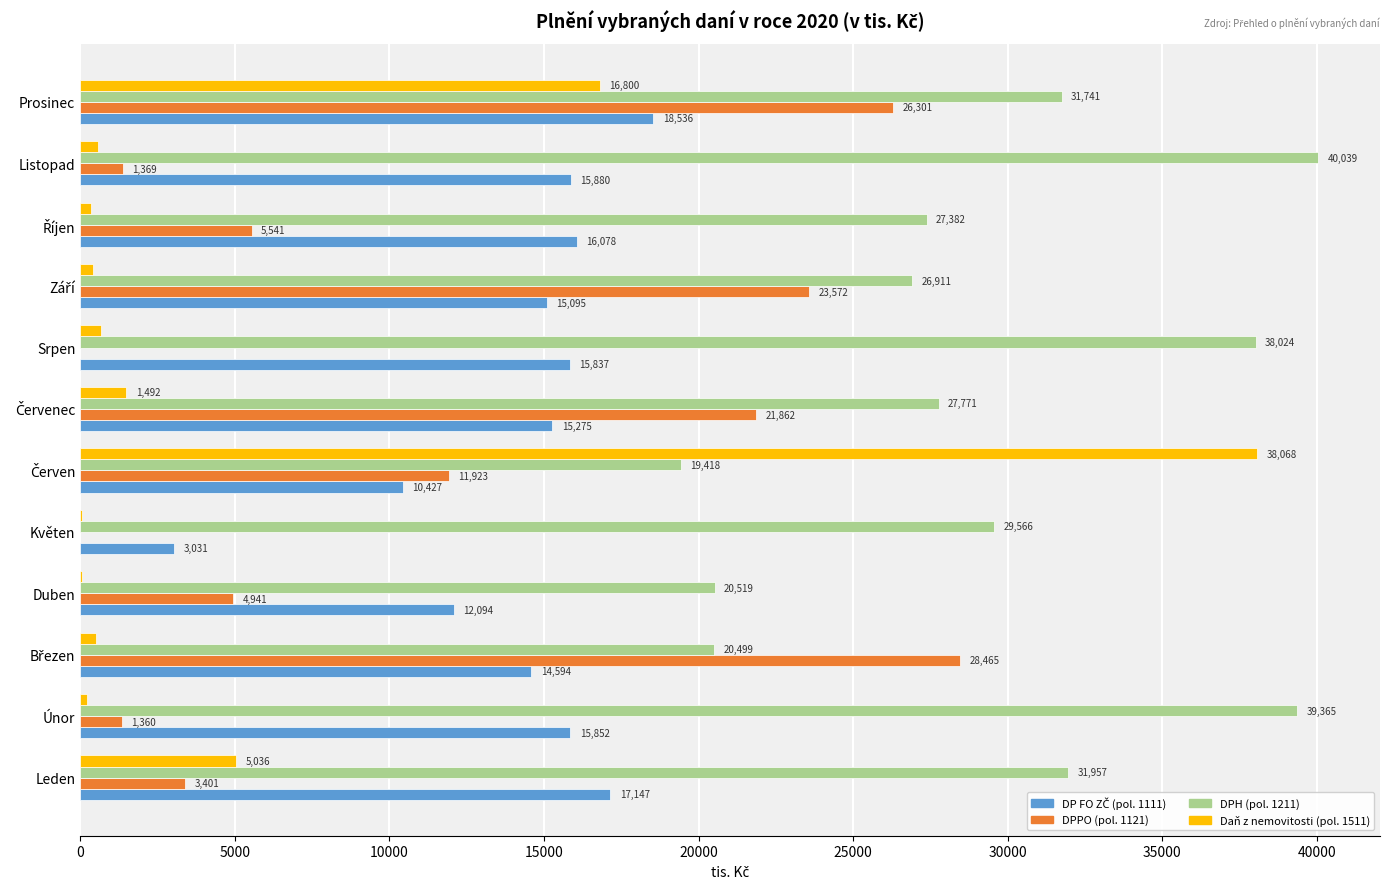

Between Leden and Duben, which series saw the biggest shift?

DPH (pol. 1211)